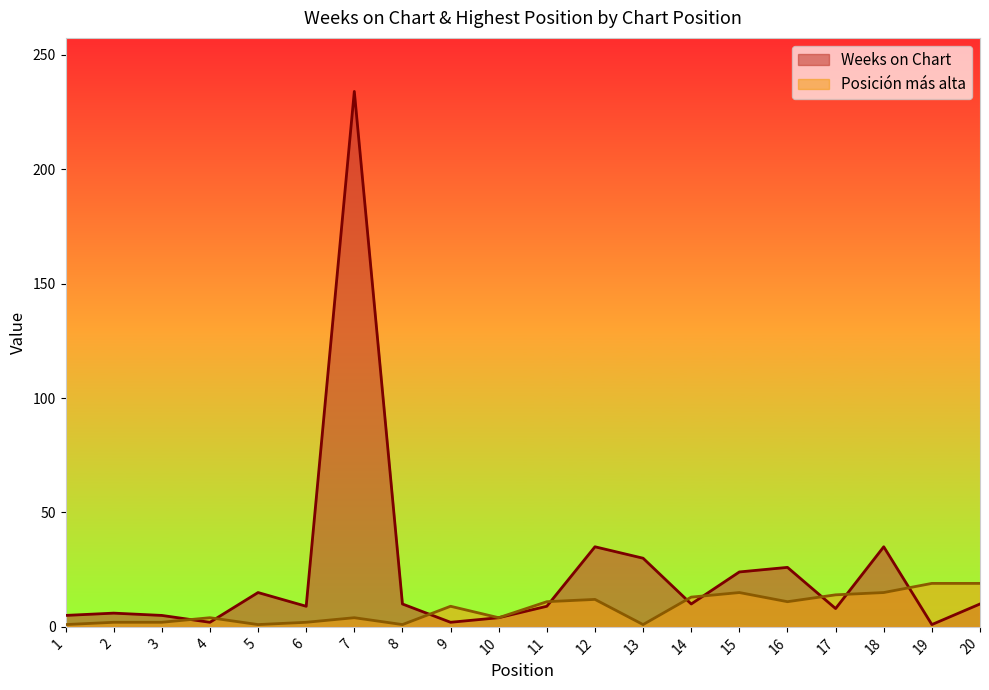

List the series in order of their peak value, lowest first.

Posición más alta, Weeks on Chart